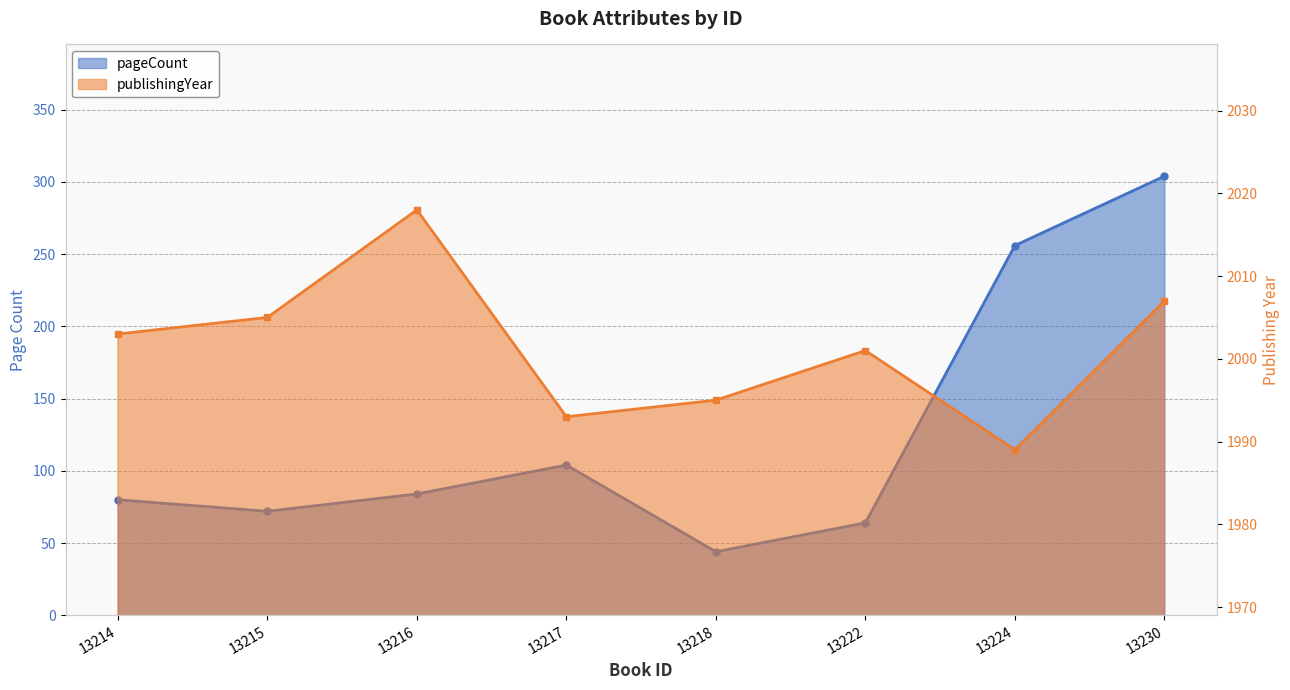

Reading left to right, transcribe all the data shown in this chart.

pageCount: 13214=80	13215=72	13216=84	13217=104	13218=44	13222=64	13224=256	13230=304
publishingYear: 13214=2003	13215=2005	13216=2018	13217=1993	13218=1995	13222=2001	13224=1989	13230=2007